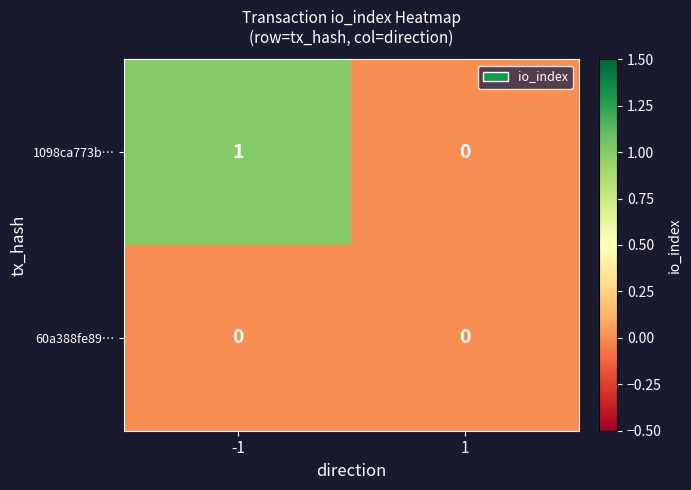

Is it true that 1098ca773b… equals 0 at 1?

True